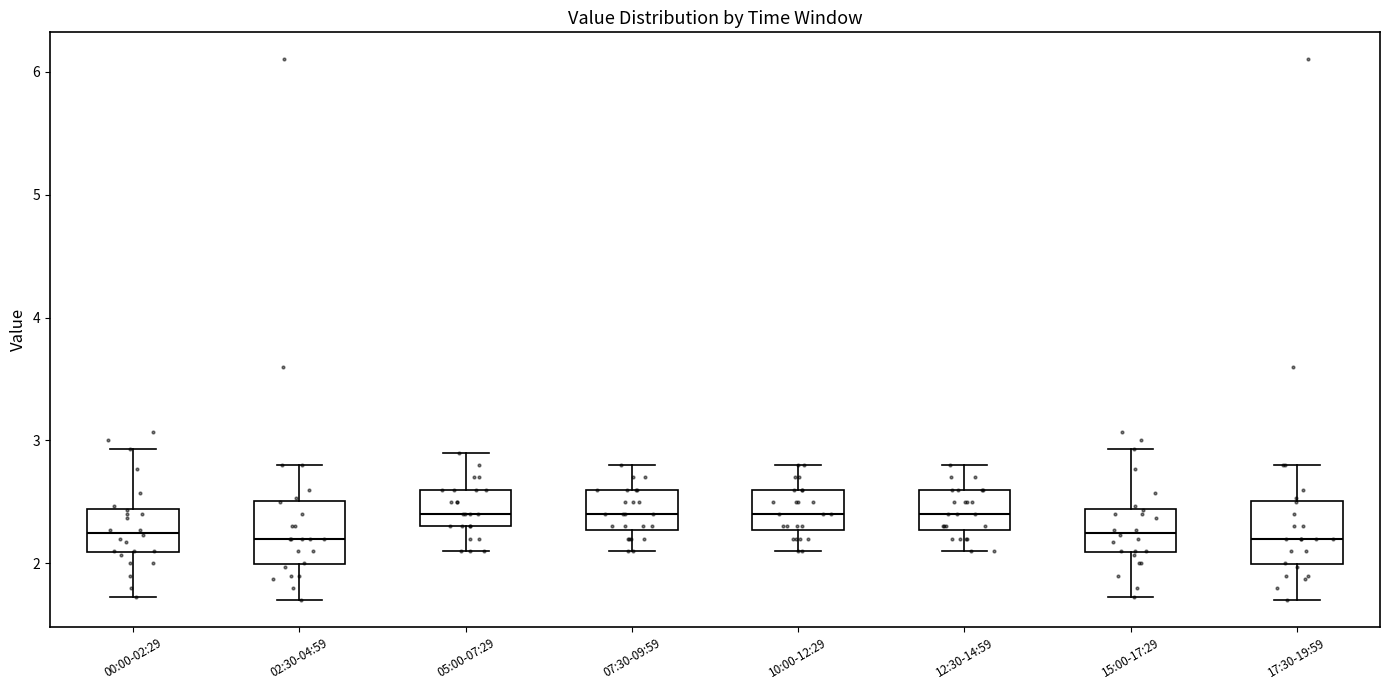

Where is the upper edge of the box for 07:30-09:59 on the y-axis? The values are not printed on the chart, so give them approximately, as read against the axis.

2.6